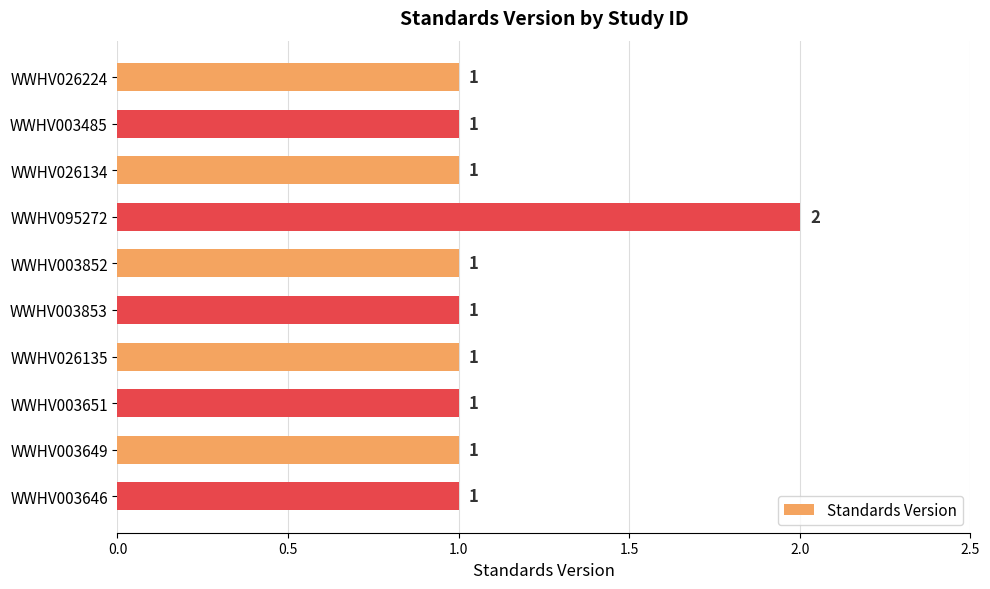

The value at WWHV003485 is 2. True or false?

False